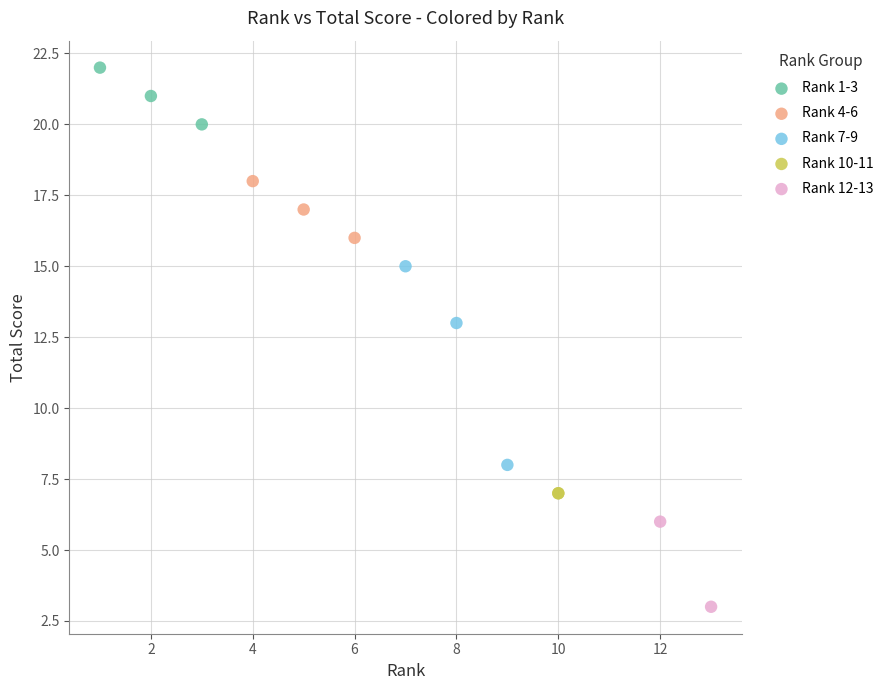

Which series contains the highest Y value?

Rank 1-3